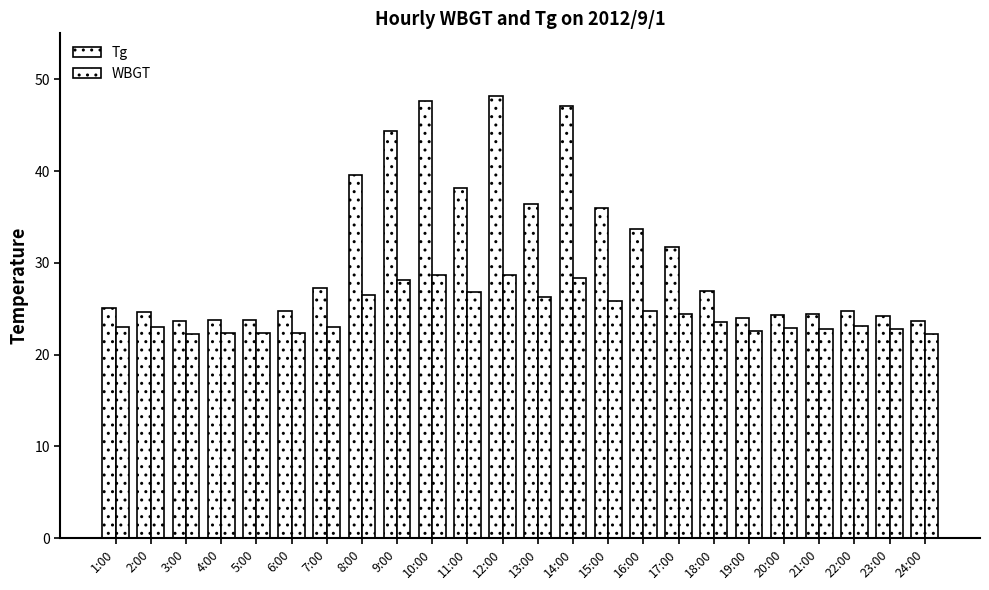

List the labels in order of WBGT value, largest first.

10:00, 12:00, 14:00, 9:00, 11:00, 8:00, 13:00, 15:00, 16:00, 17:00, 18:00, 22:00, 1:00, 2:00, 7:00, 20:00, 21:00, 23:00, 19:00, 4:00, 5:00, 6:00, 3:00, 24:00